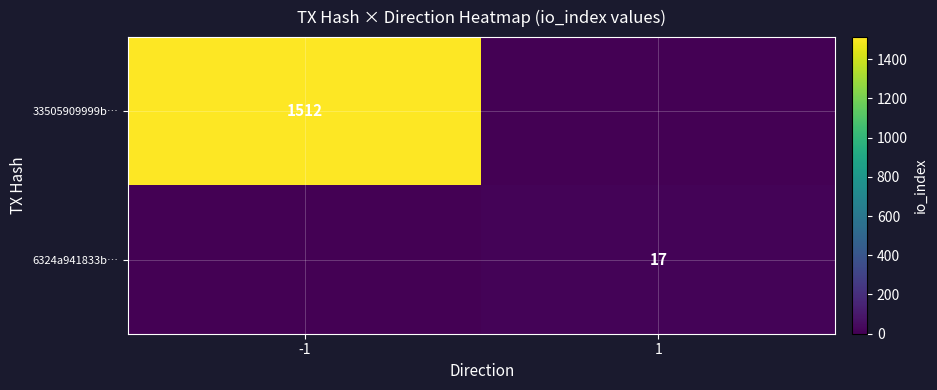

Is the value of 33505909999b… at -1 greater than the value of 6324a941833b… at 1?

Yes